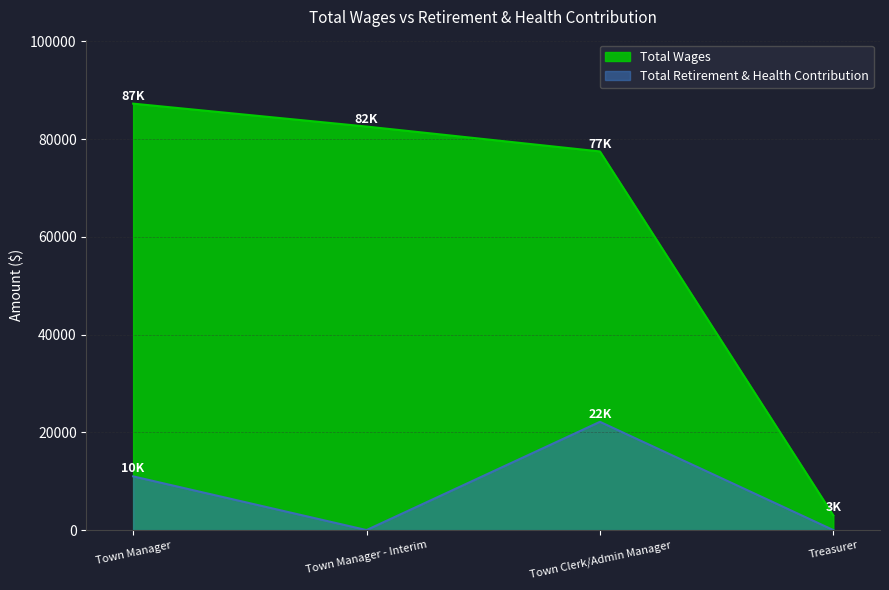

Where is the first local minimum for Total Retirement & Health Contribution?

Town Manager - Interim